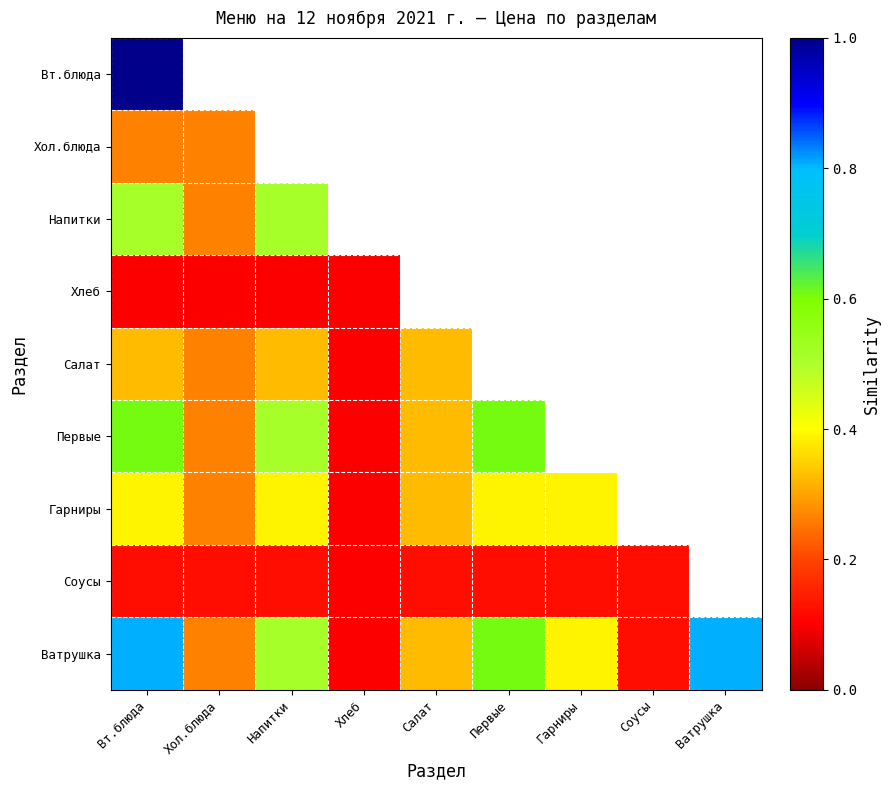

Which series has the largest range (max minus min)?

Ватрушка